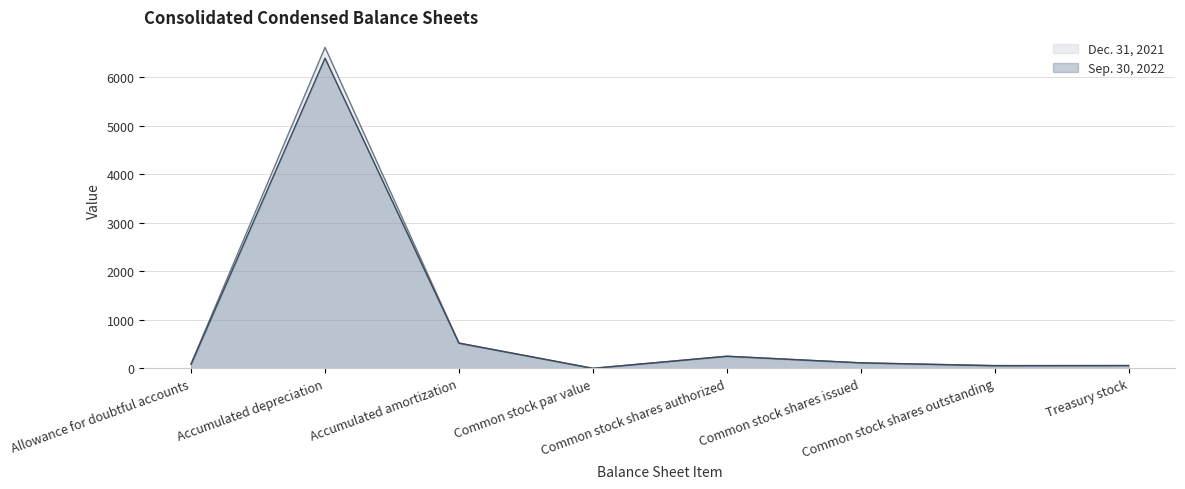

How many times do Sep. 30, 2022 and Dec. 31, 2021 cross each other?

1